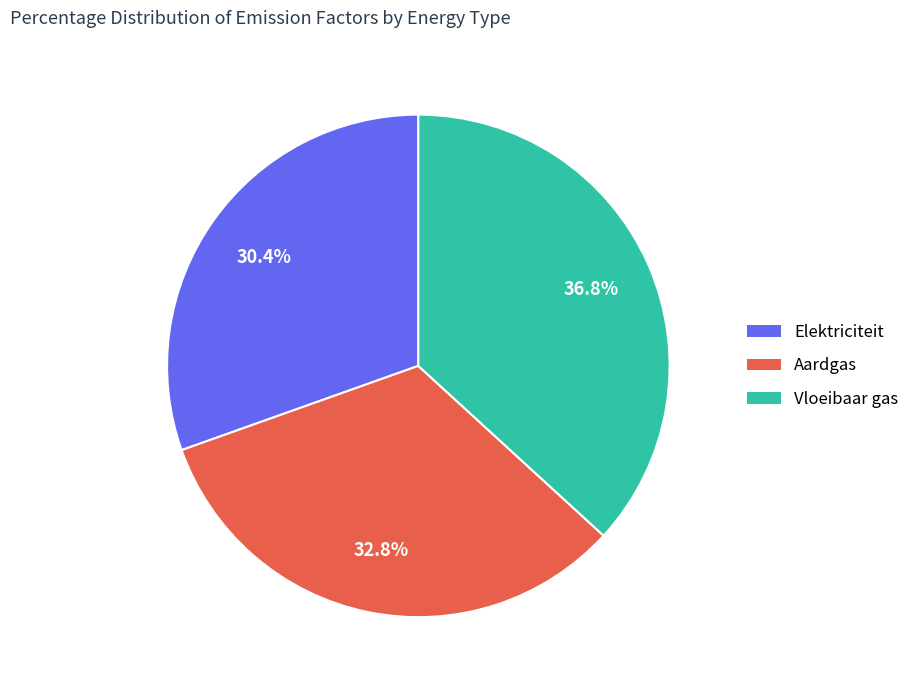

Is there any slice that represents more than half of the pie?

No